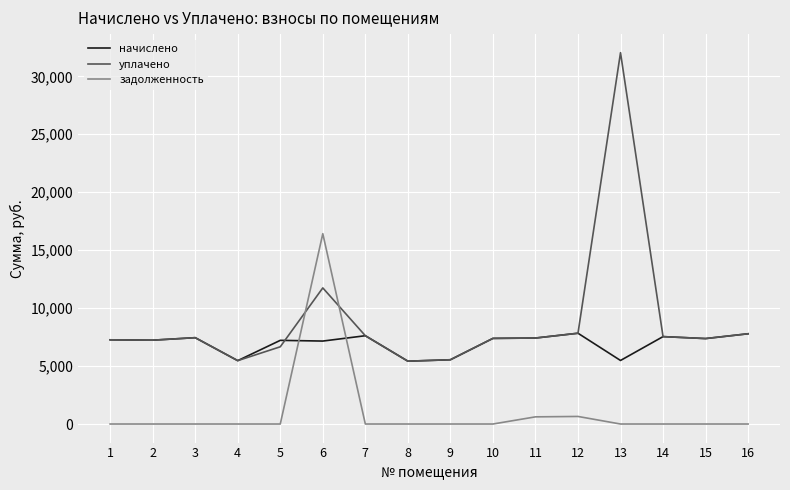

What is the average value of the уплачено series?

8862.3